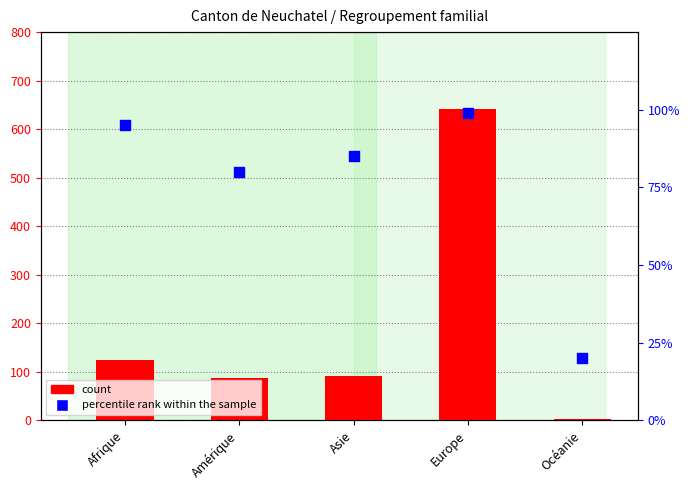

Which series reaches the maximum Y coordinate?

count